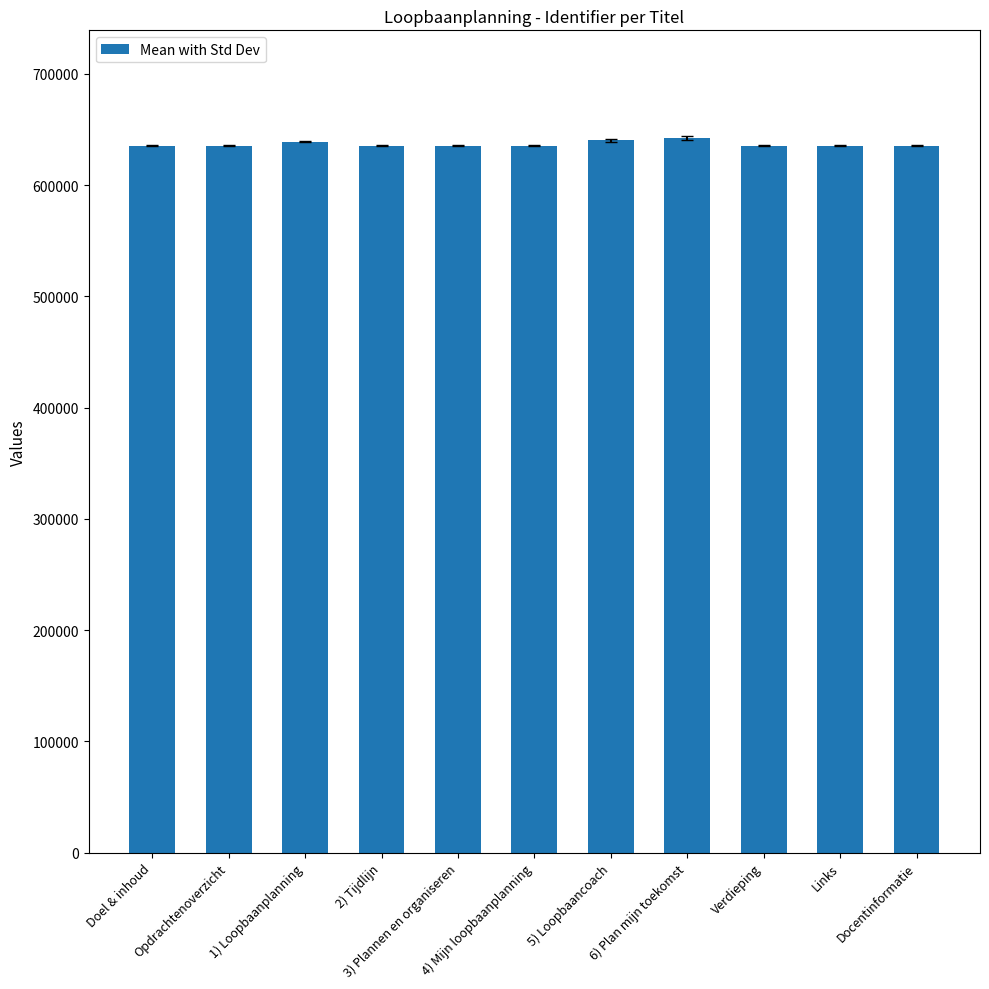

What is the maximum value shown in the chart?

642766